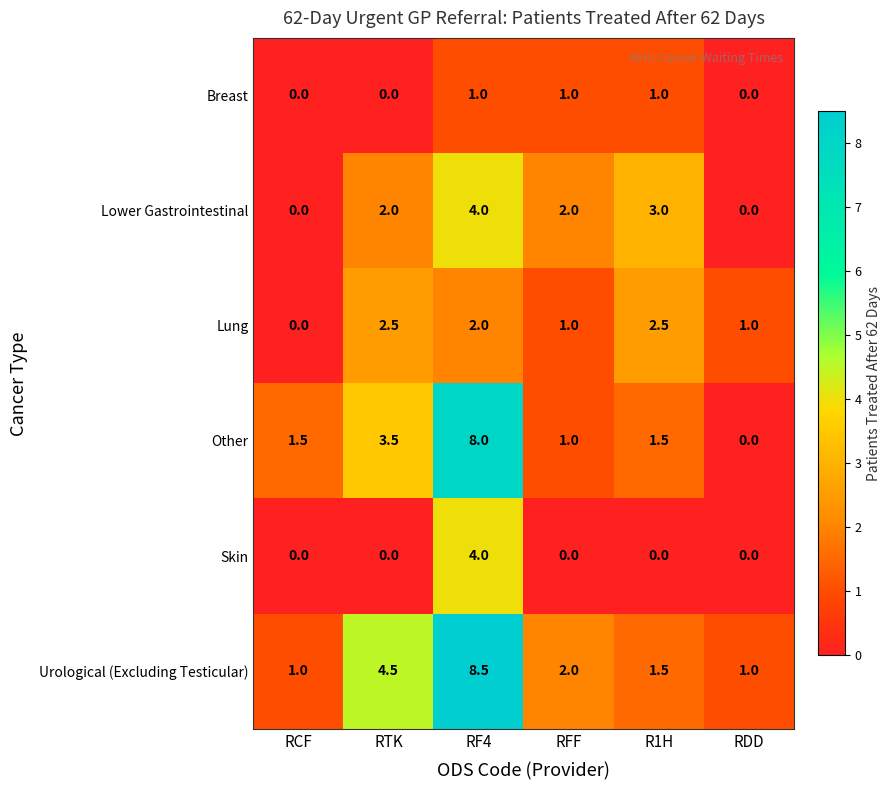

Which series has the widest spread of values?

Other